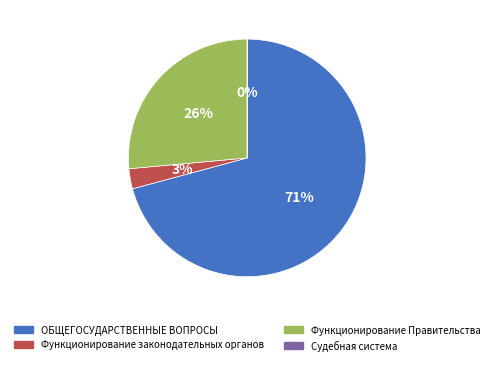

Is it true that ОБЩЕГОСУДАРСТВЕННЫЕ ВОПРОСЫ is 64% of the pie?

False